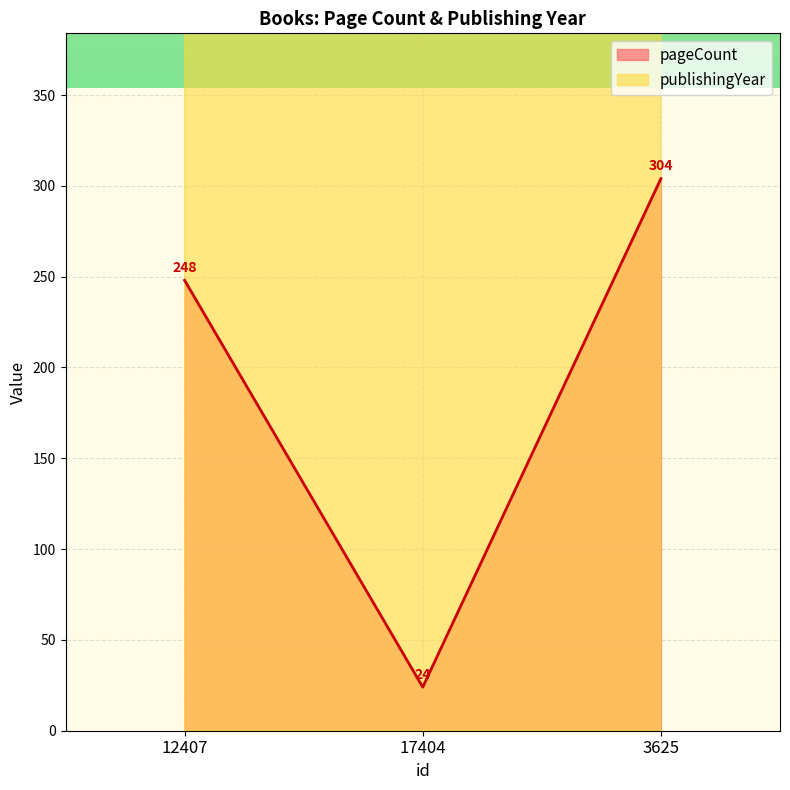

The pageCount series shows 376 at 12407. True or false?

False